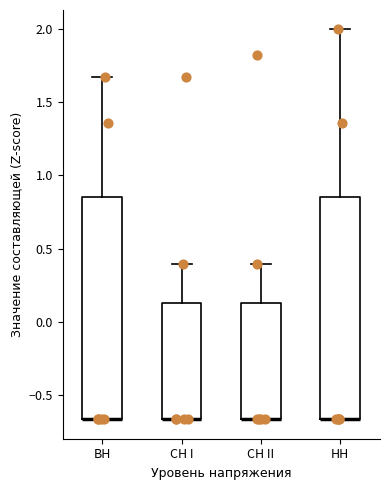

Where does the upper whisker of the box for ВН end on the y-axis? The values are not printed on the chart, so give them approximately, as read against the axis.

1.65